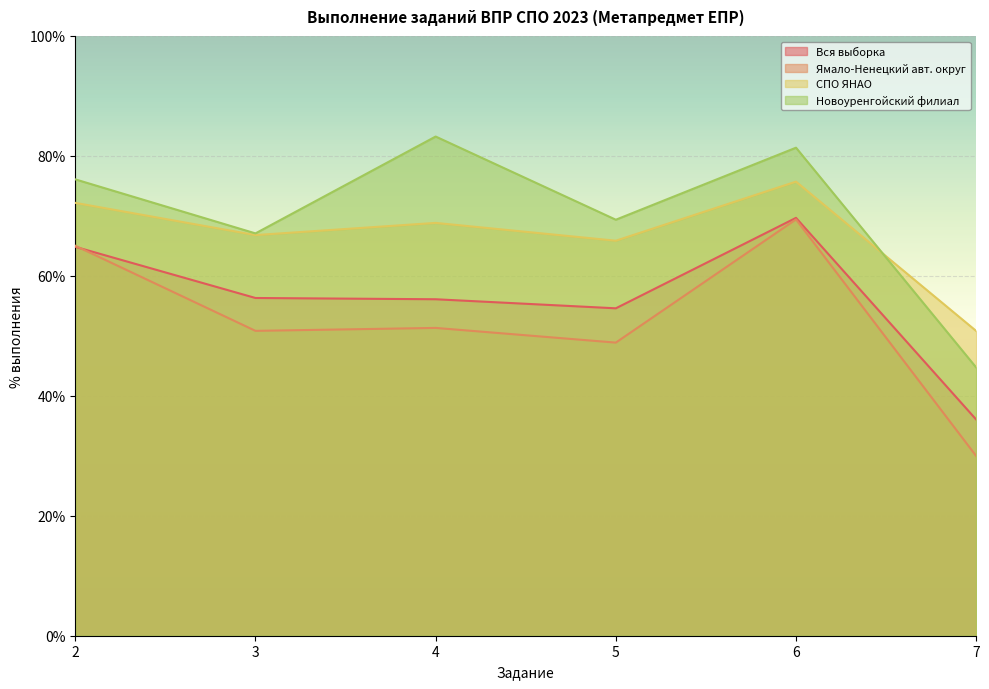

Where does the Вся выборка series first go above 56?

2